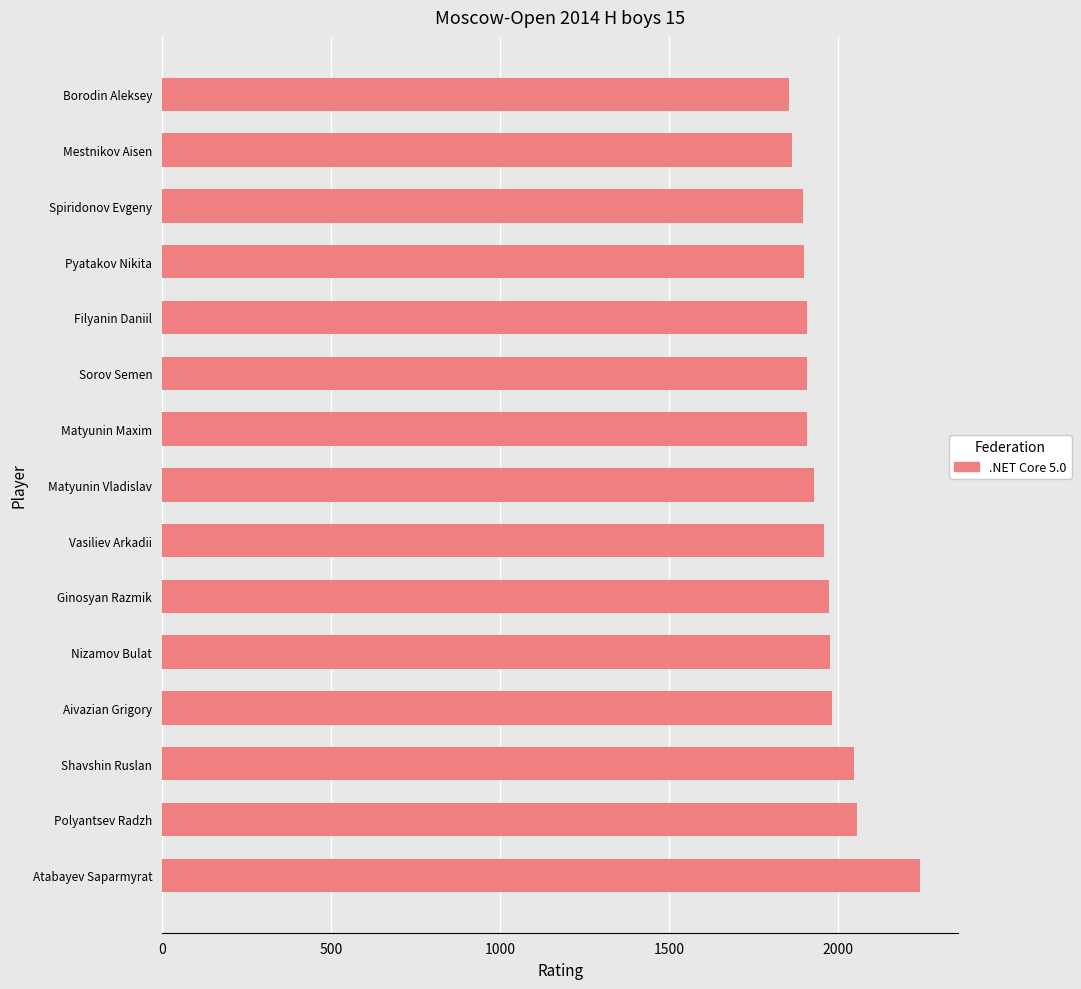

How many bars are there in total?

15